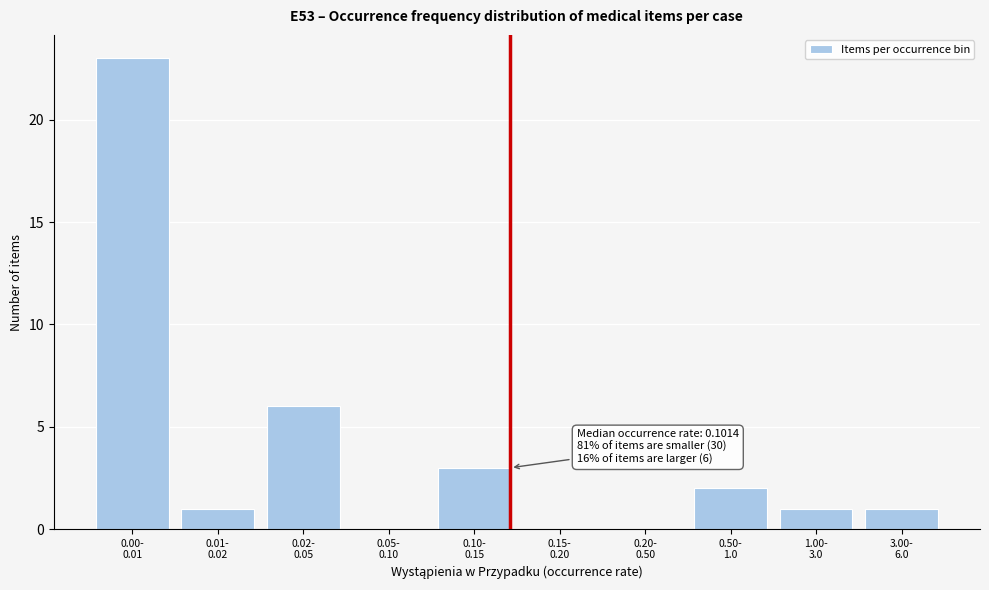

What is the sum of all values?

37